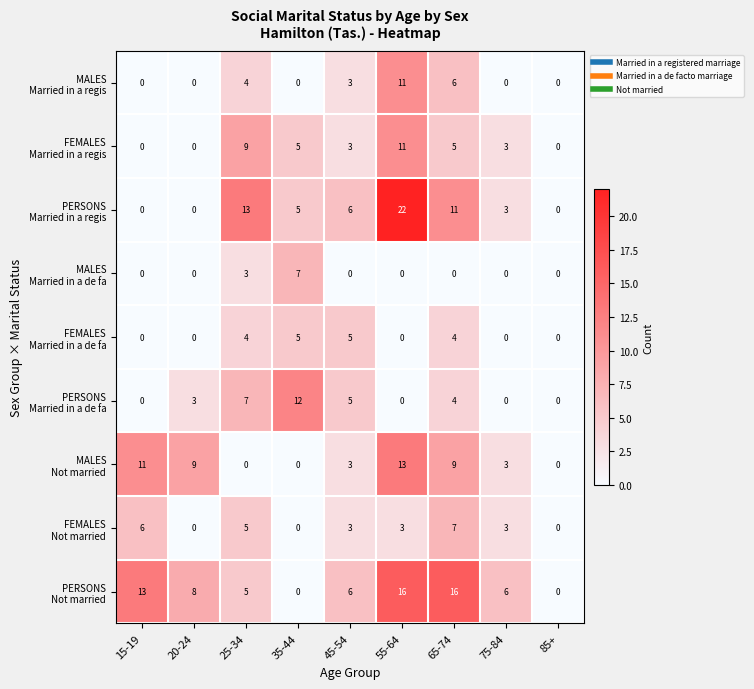

How many series are shown in this chart?

9